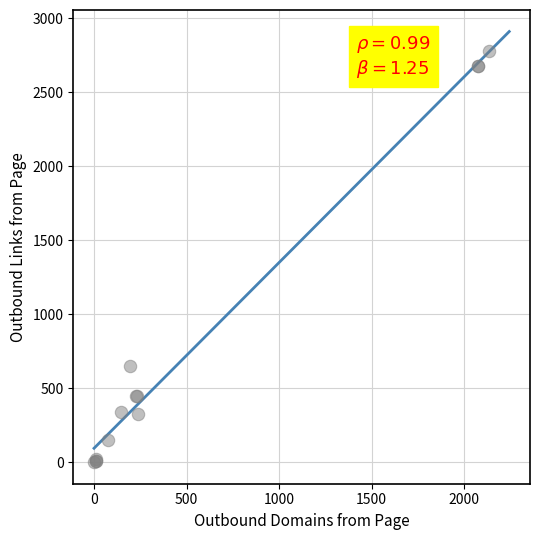

What Y value in the scatter plot is closest to 1390?

653